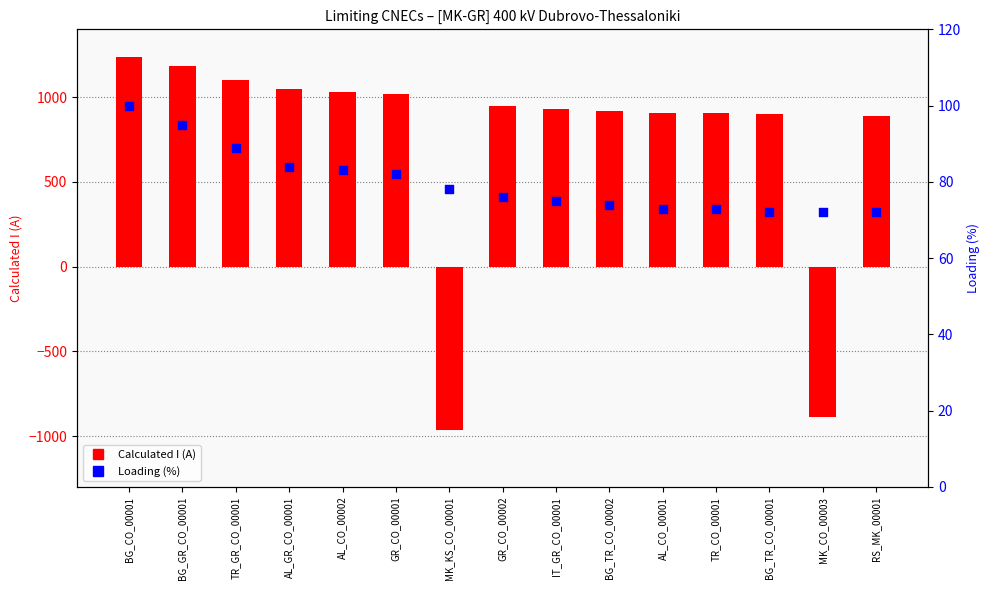

At which category is the sum across all series the highest?

BG_CO_00001